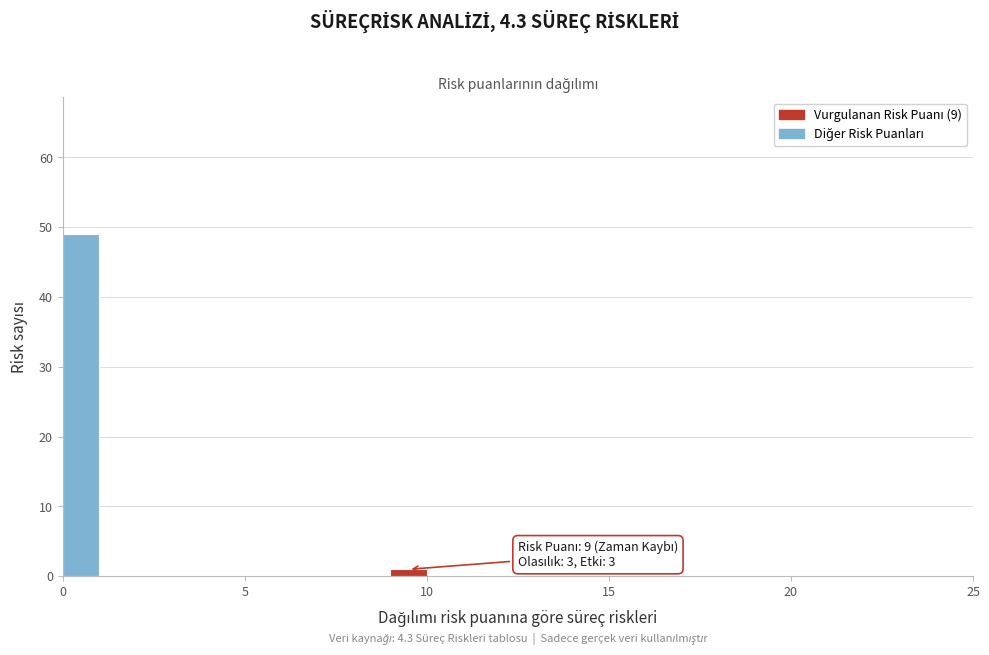

Read against the x-axis, roughly where is the centre of the tallest bar?

0.5